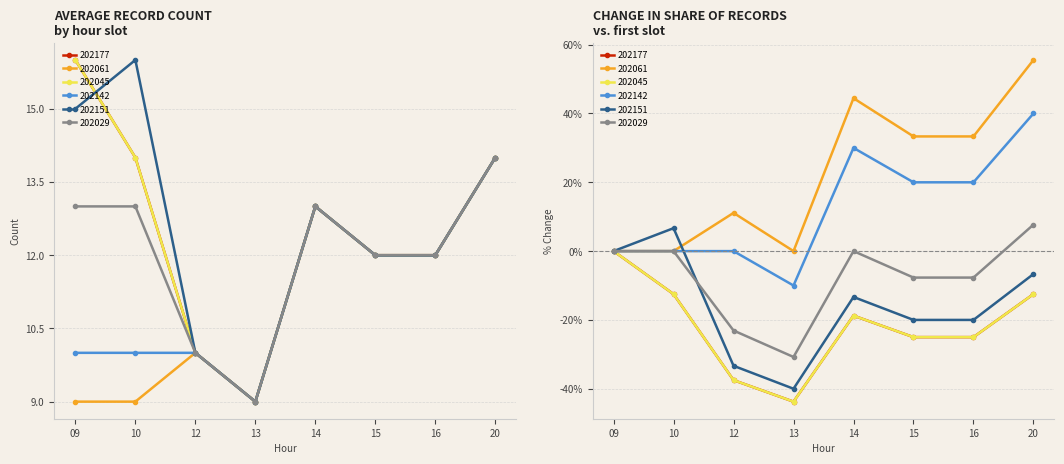

Rank the series at 20 from highest to lowest value.

202177, 202061, 202045, 202142, 202151, 202029